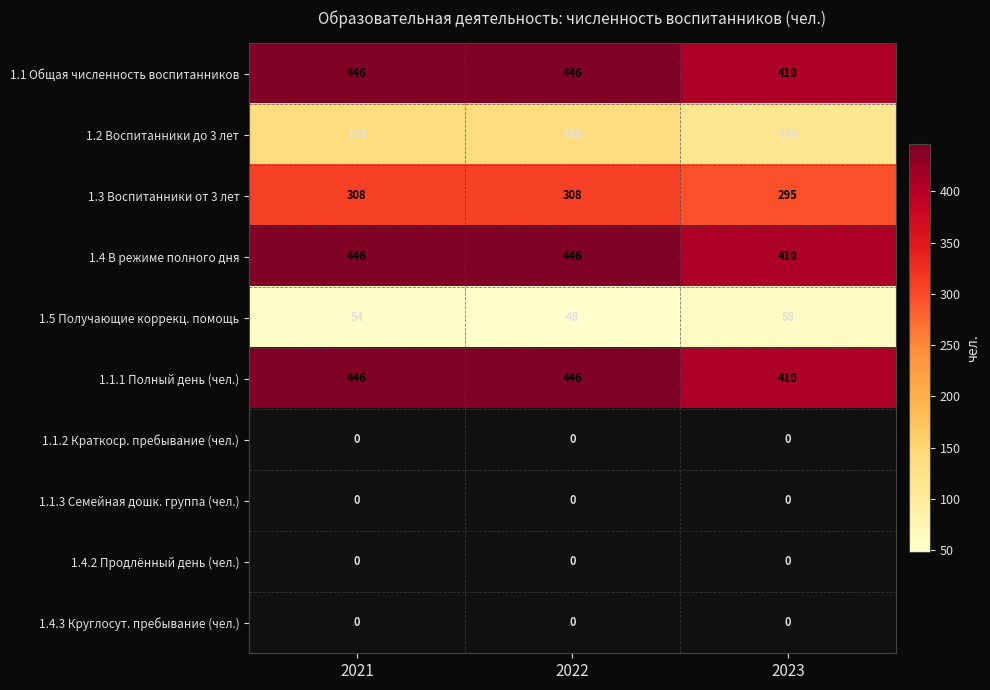

True or false: 1.3 Воспитанники от 3 лет has a value of 411 at 2022.

False